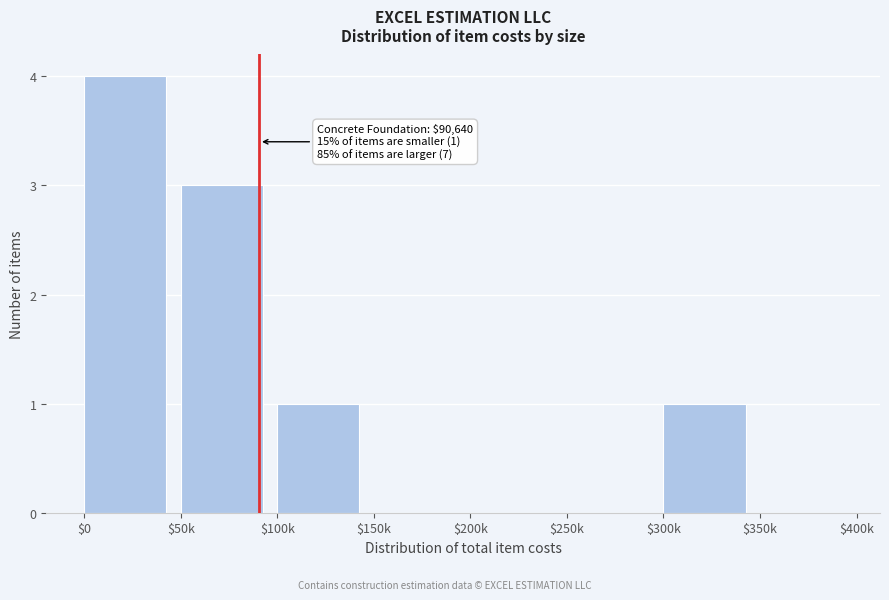

What is the greatest value displayed?

4